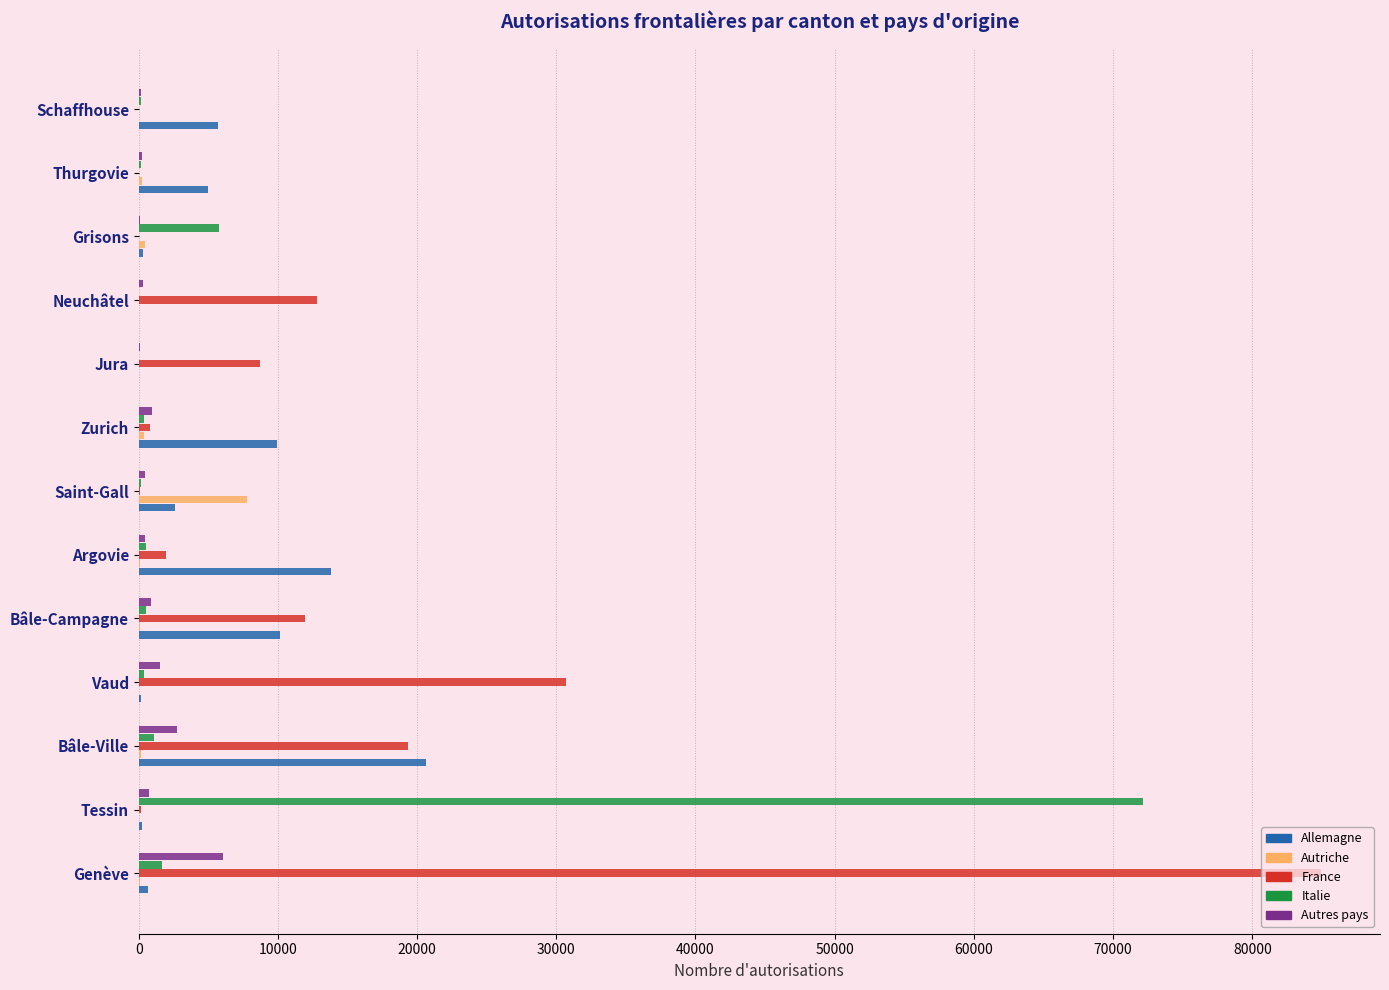

How many data points does each series have?

13